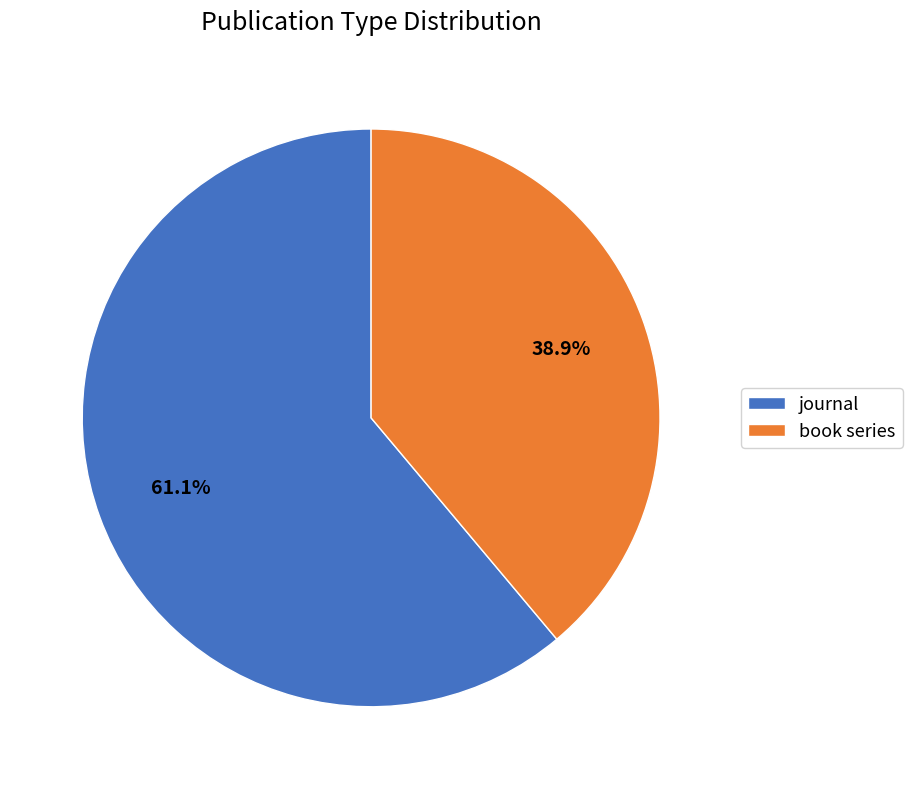

Which slice represents more than half of the pie?

journal